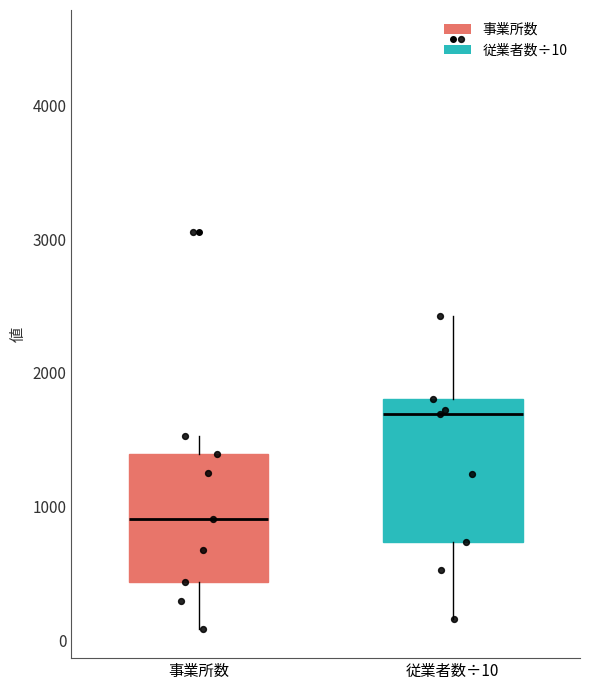

Which box is the tallest, from its lower edge to its upper edge?

従業者数÷10